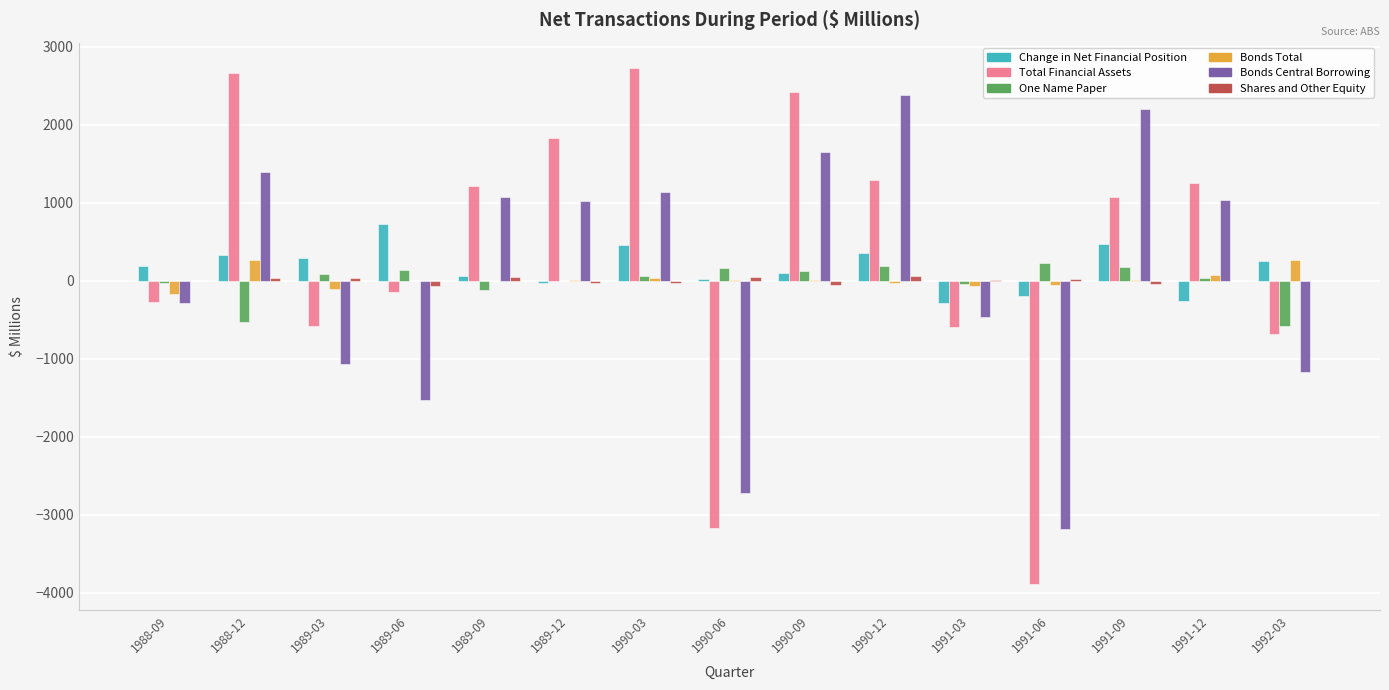

Is the value of One Name Paper at 1988-12 greater than the value of Bonds Central Borrowing at 1989-09?

No